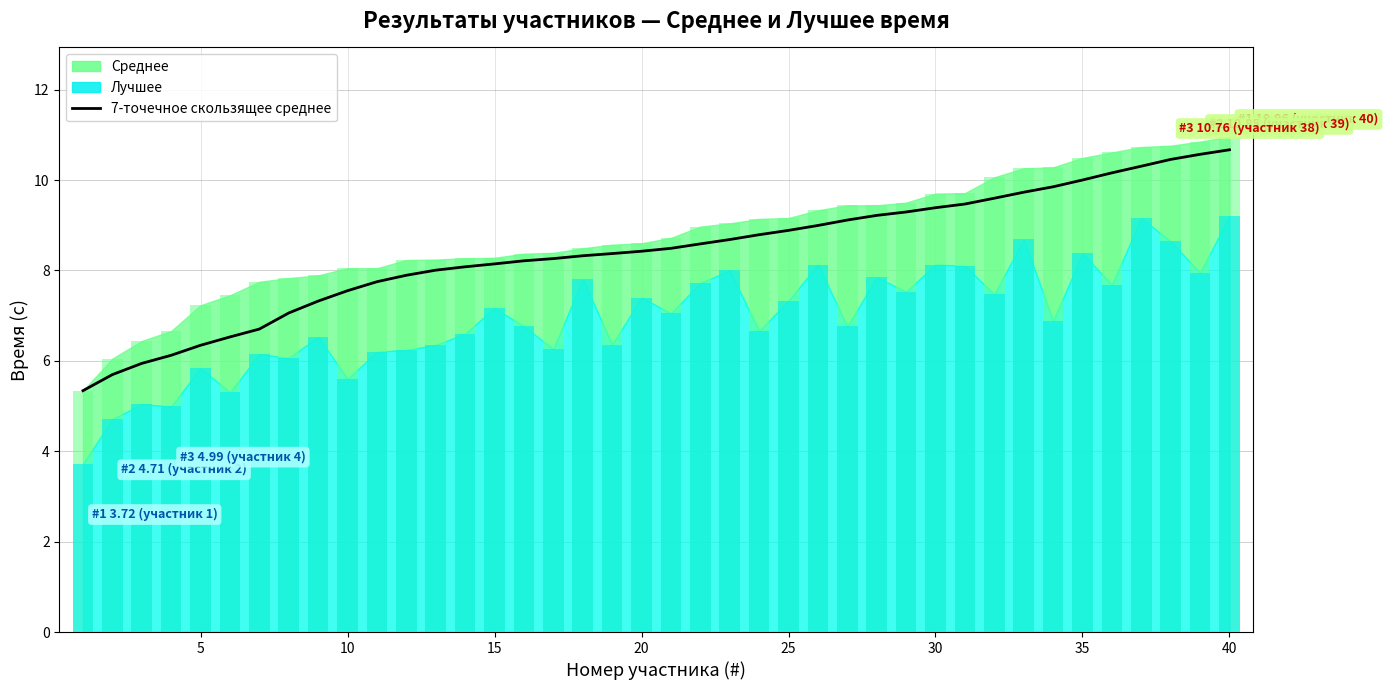

True or false: the data shows 8.2 at 15.

True